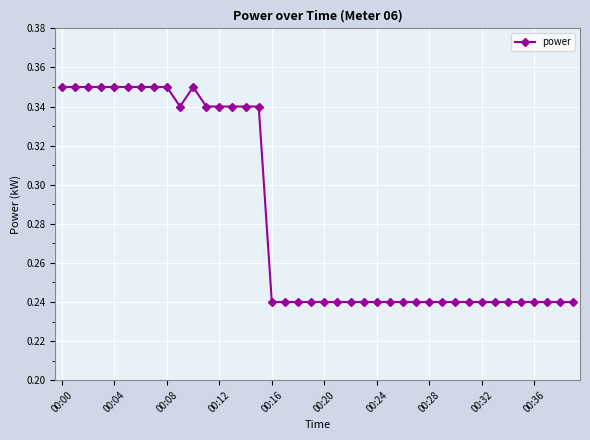

Count the values in the range 0 to 1.

40